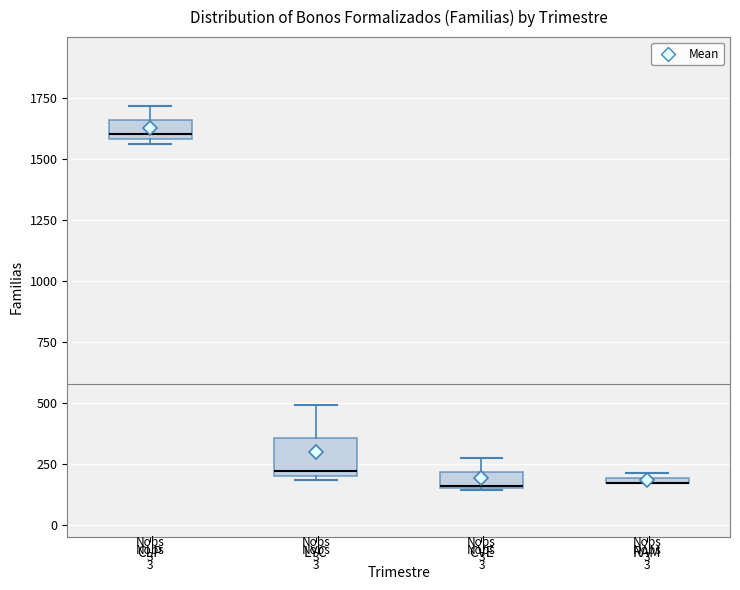

Where is the upper edge of the box for CLP on the y-axis? The values are not printed on the chart, so give them approximately, as read against the axis.

1650